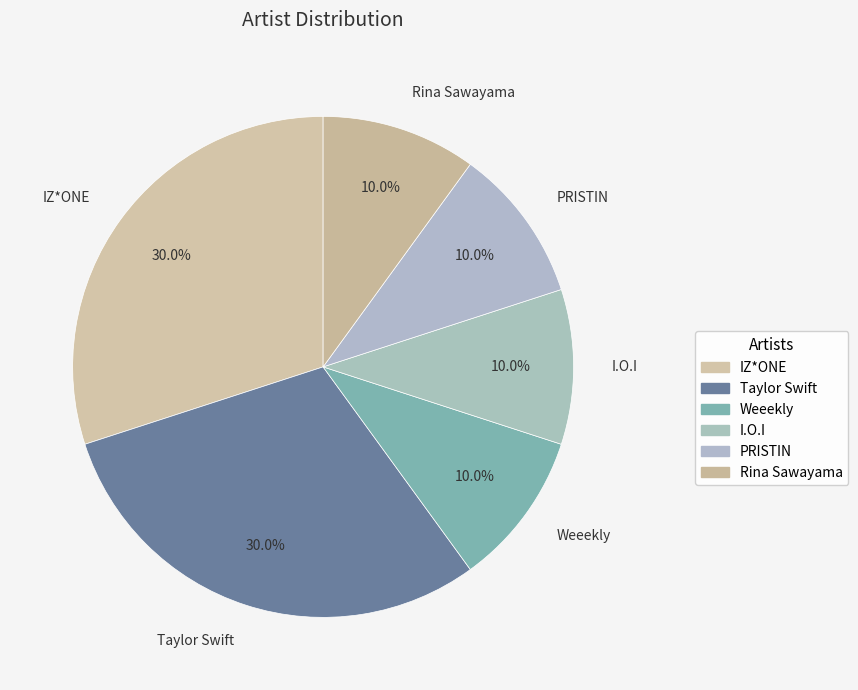

How many segments does this pie chart have?

6